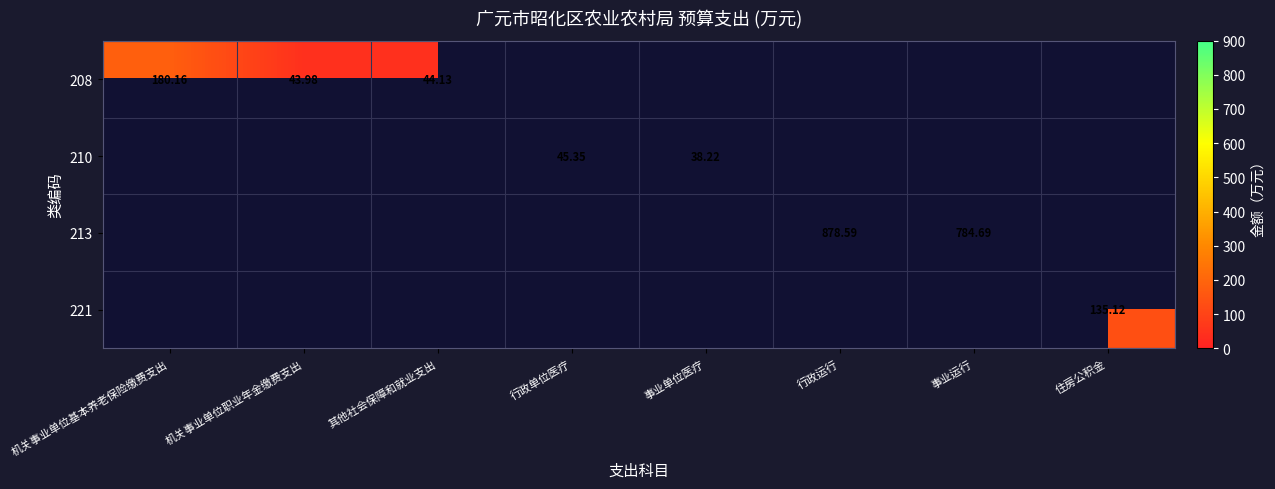

Is the value of 213 at 机关事业单位职业年金缴费支出 greater than the value of 210 at 事业单位医疗?

No